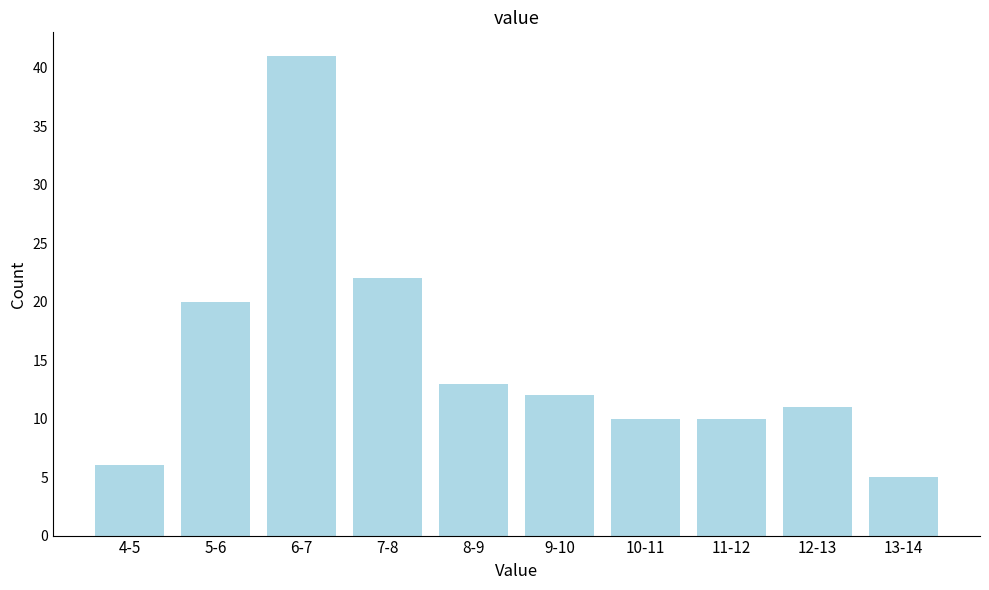

Reading left to right, extract all data points from this chart.

4-5=6	5-6=20	6-7=41	7-8=22	8-9=13	9-10=12	10-11=10	11-12=10	12-13=11	13-14=5